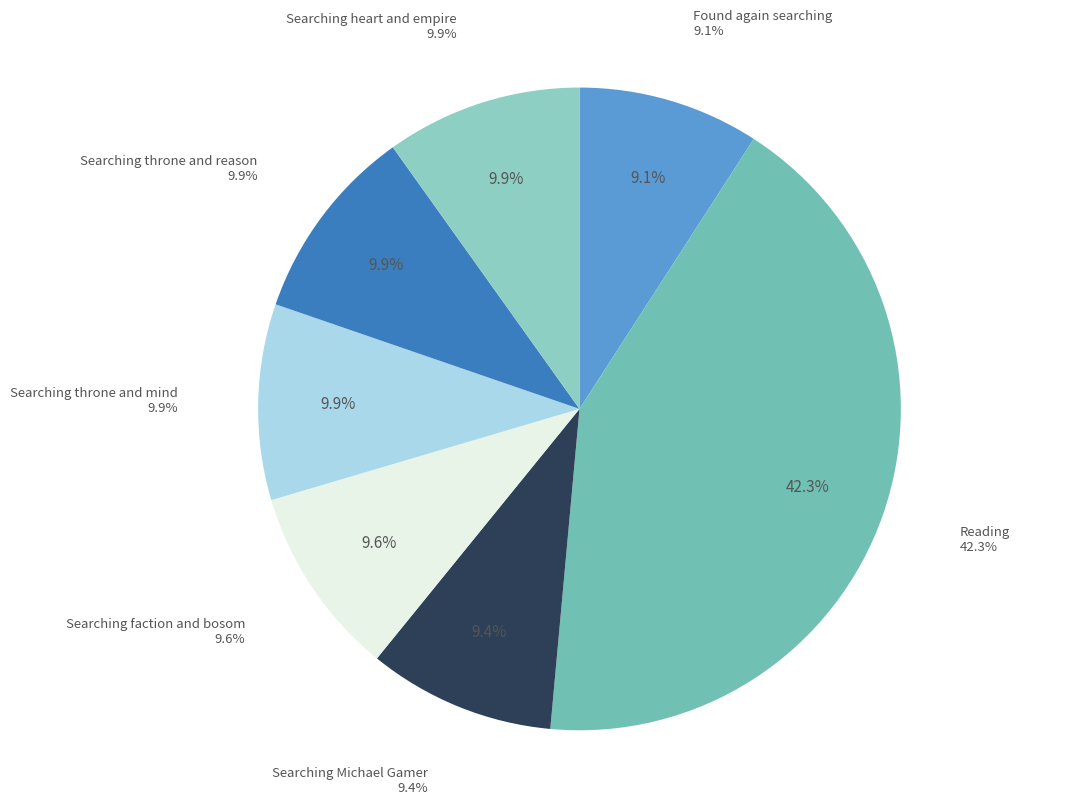

To the nearest percent, what portion does Searching Michael Gamer represent?

9%